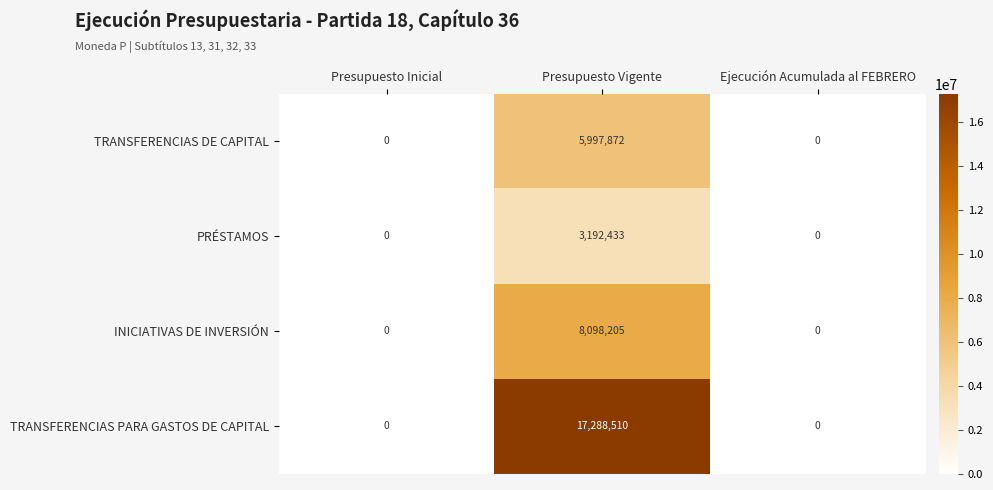

What is the difference between the maximum and second lowest values in the INICIATIVAS DE INVERSIÓN series?

8098205